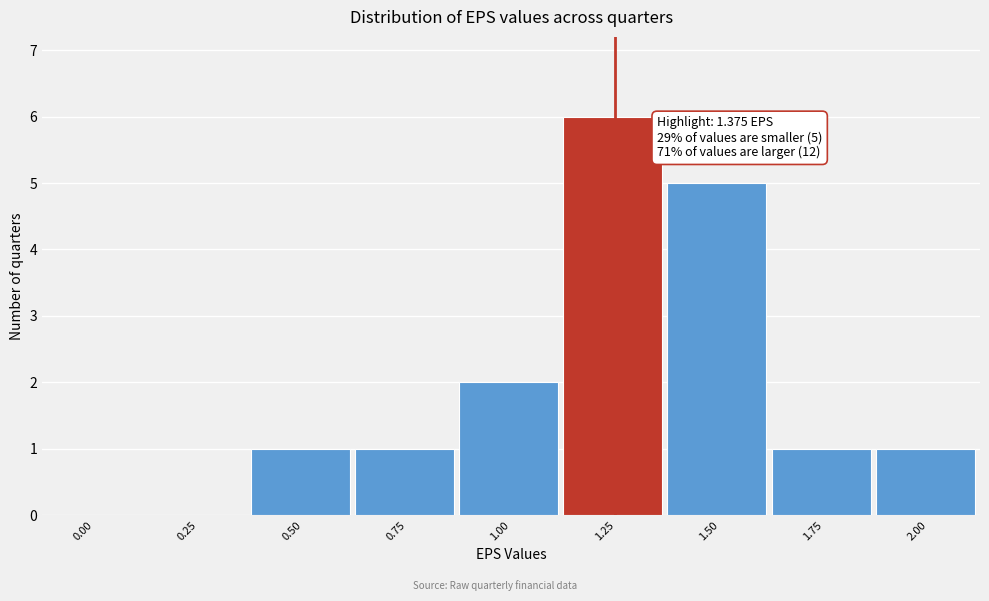

Reading left to right, list all the values displayed in this chart.

0.00=0	0.25=0	0.50=1	0.75=1	1.00=2	1.25=6	1.50=5	1.75=1	2.00=1